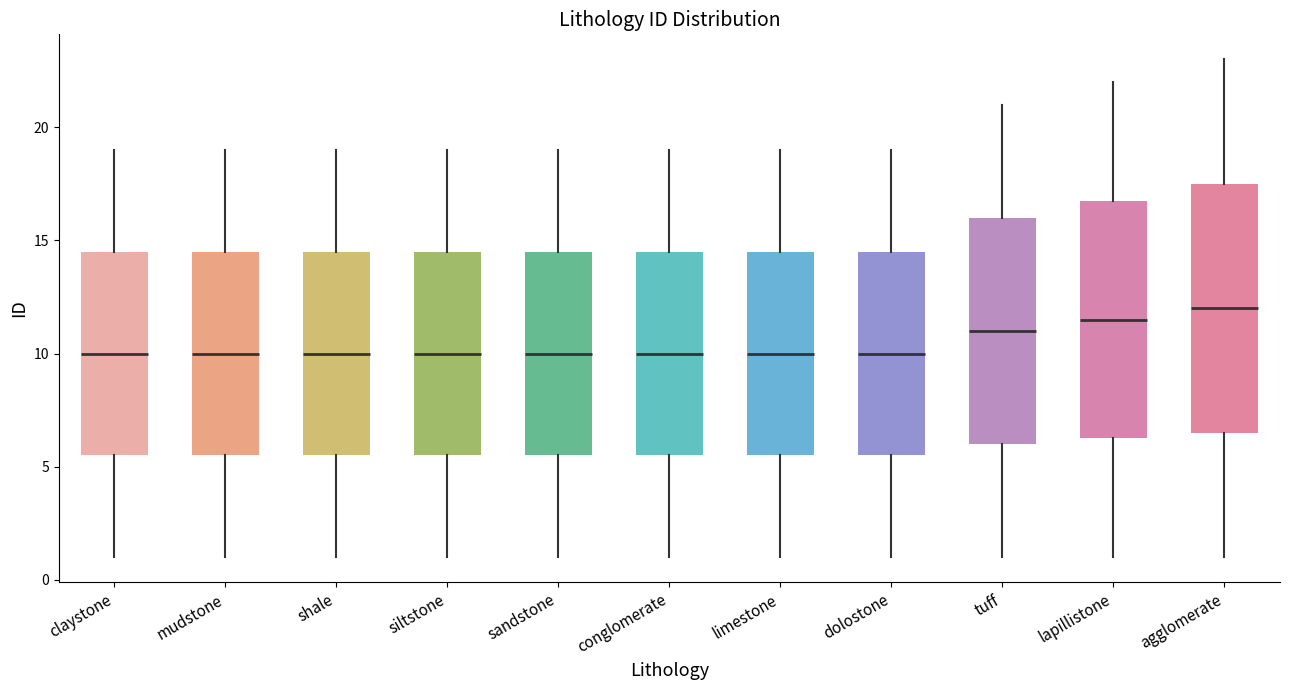

Reading left to right, transcribe this box plot: for each box, give where its median line is, the range the box spans, and where its two whiskers end, as read against the y-axis. The values are not printed on the chart, so give them approximately, as read against the axis.

claystone: median 10.0, box 5.5 to 14.5, whiskers 1.0 to 19.0
mudstone: median 10.0, box 5.5 to 14.5, whiskers 1.0 to 19.0
shale: median 10.0, box 5.5 to 14.5, whiskers 1.0 to 19.0
siltstone: median 10.0, box 5.5 to 14.5, whiskers 1.0 to 19.0
sandstone: median 10.0, box 5.5 to 14.5, whiskers 1.0 to 19.0
conglomerate: median 10.0, box 5.5 to 14.5, whiskers 1.0 to 19.0
limestone: median 10.0, box 5.5 to 14.5, whiskers 1.0 to 19.0
dolostone: median 10.0, box 5.5 to 14.5, whiskers 1.0 to 19.0
tuff: median 11.0, box 6.0 to 16.0, whiskers 1.0 to 21.0
lapillistone: median 11.5, box 6.5 to 17.0, whiskers 1.0 to 22.0
agglomerate: median 12.0, box 6.5 to 17.5, whiskers 1.0 to 23.0